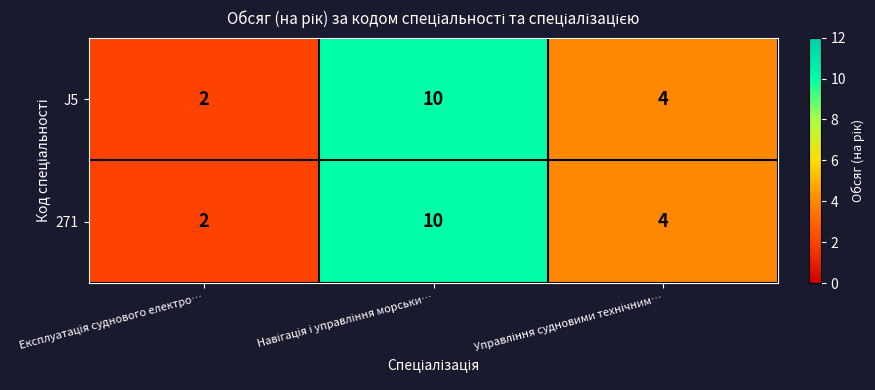

Reading left to right, extract all data points from this chart.

J5: 2	10	4
271: 2	10	4